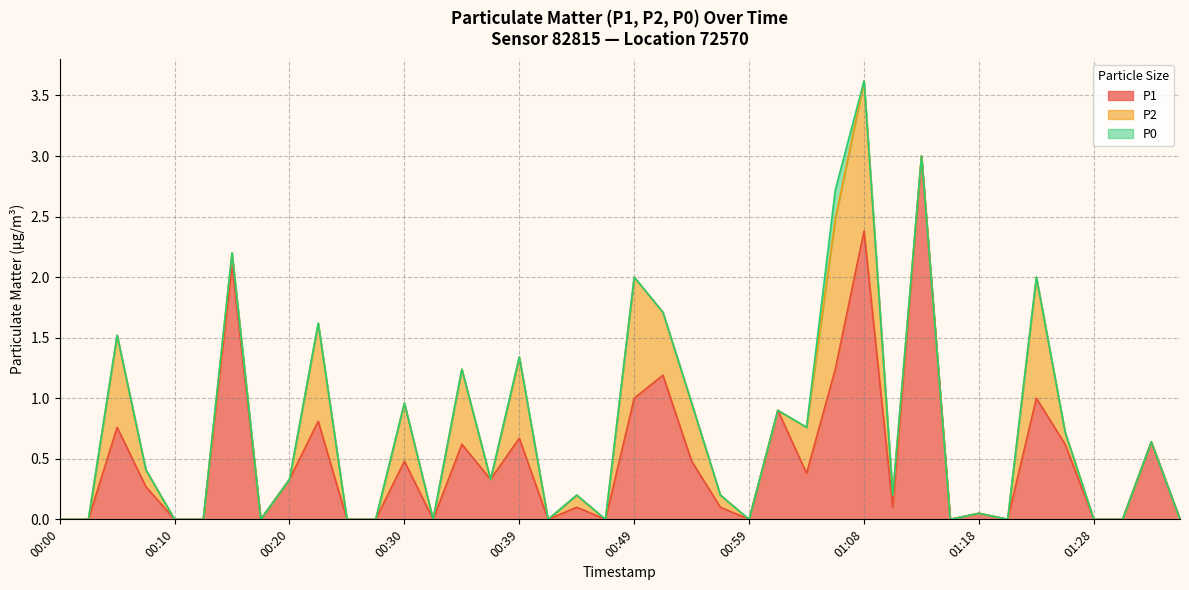

True or false: P1 and P2 cross at least once.

False